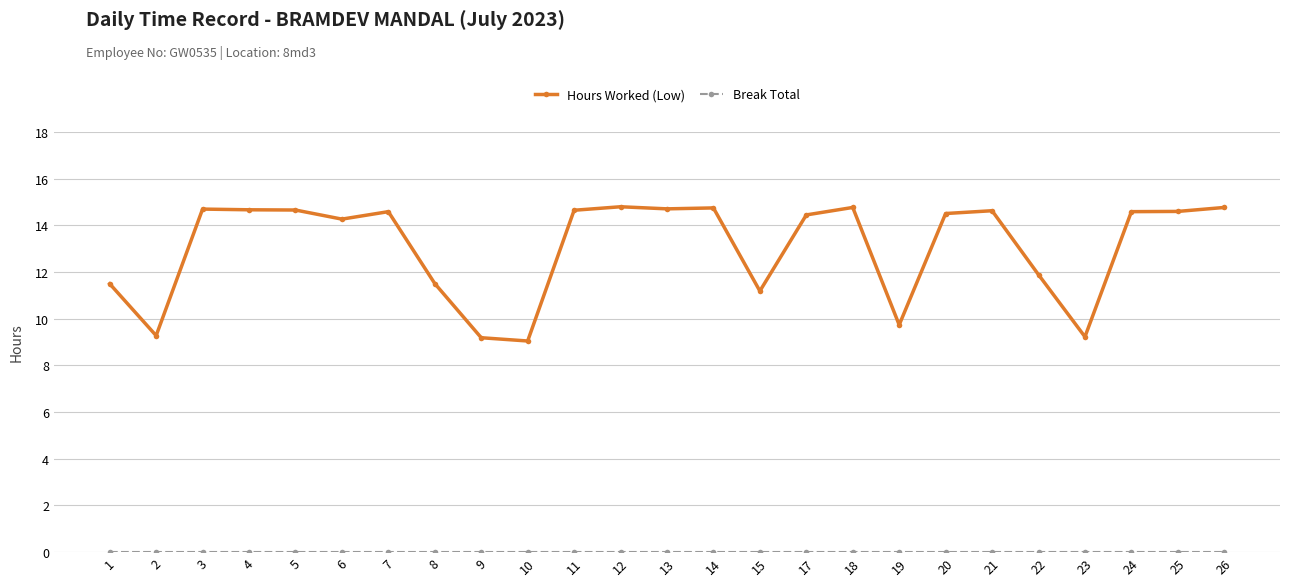

What is the maximum value shown in the chart?

14.8